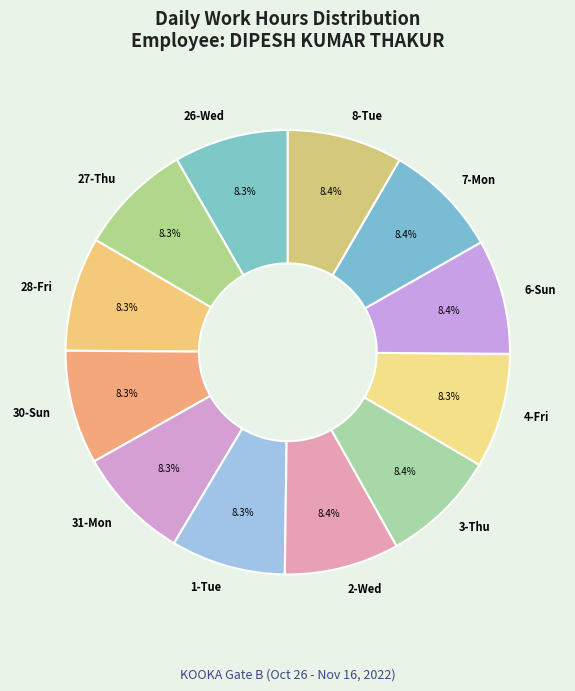

Combined, what portion of the pie is 3-Thu and 31-Mon?

16.7%